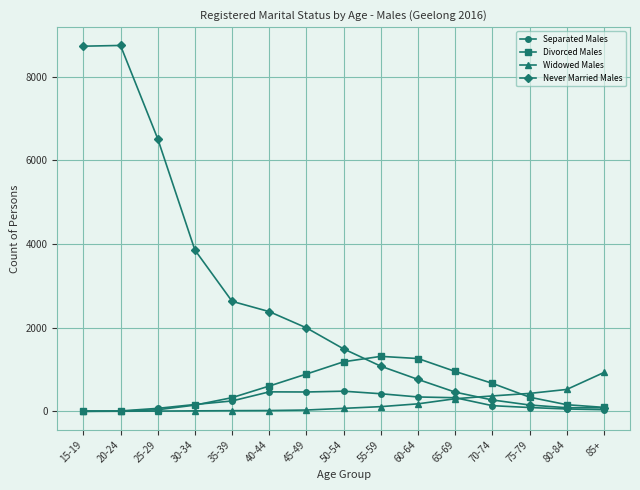

Which series has the largest range (max minus min)?

Never Married Males